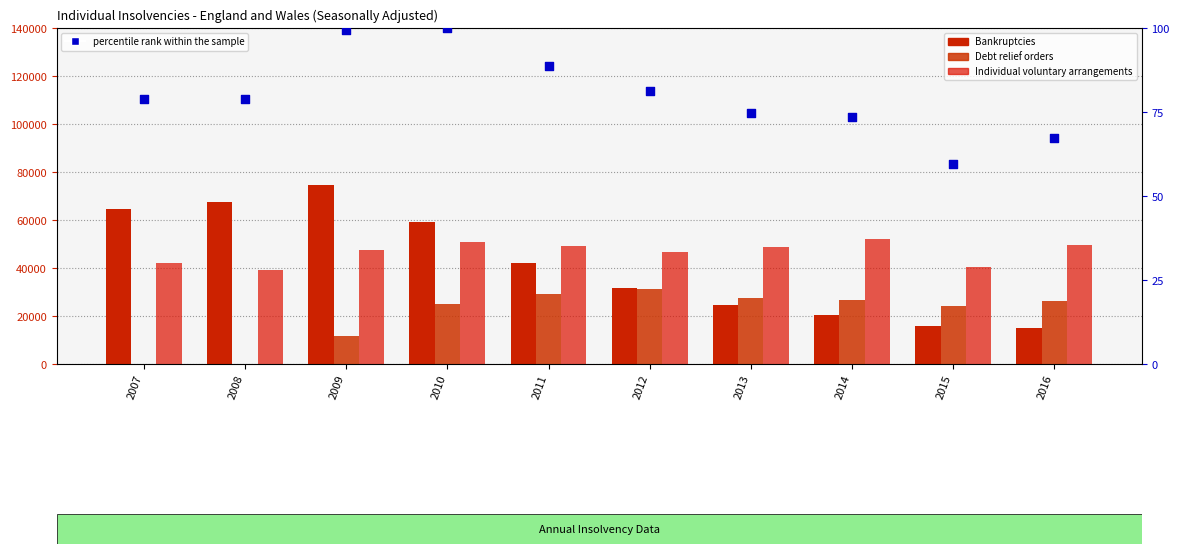

Which series reaches the maximum Y coordinate?

Bankruptcies